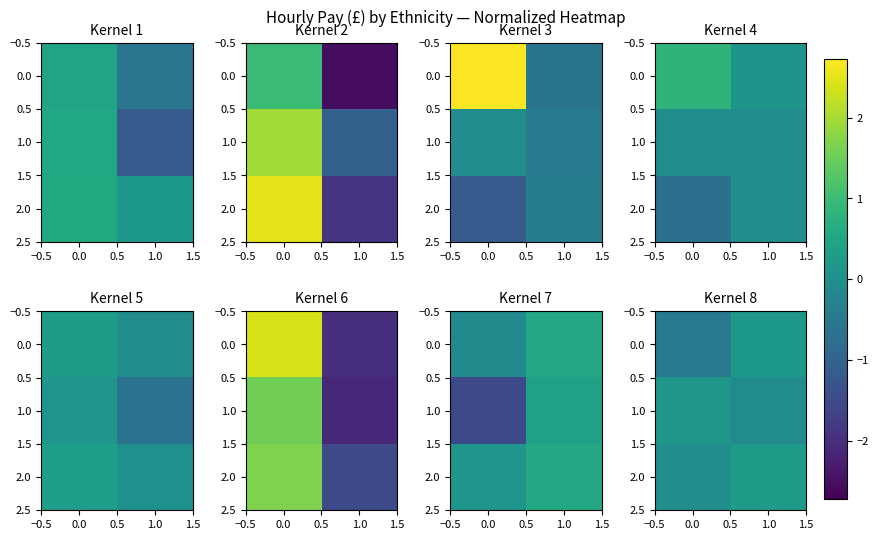

How many data points in 1.0 are less than 0?

1